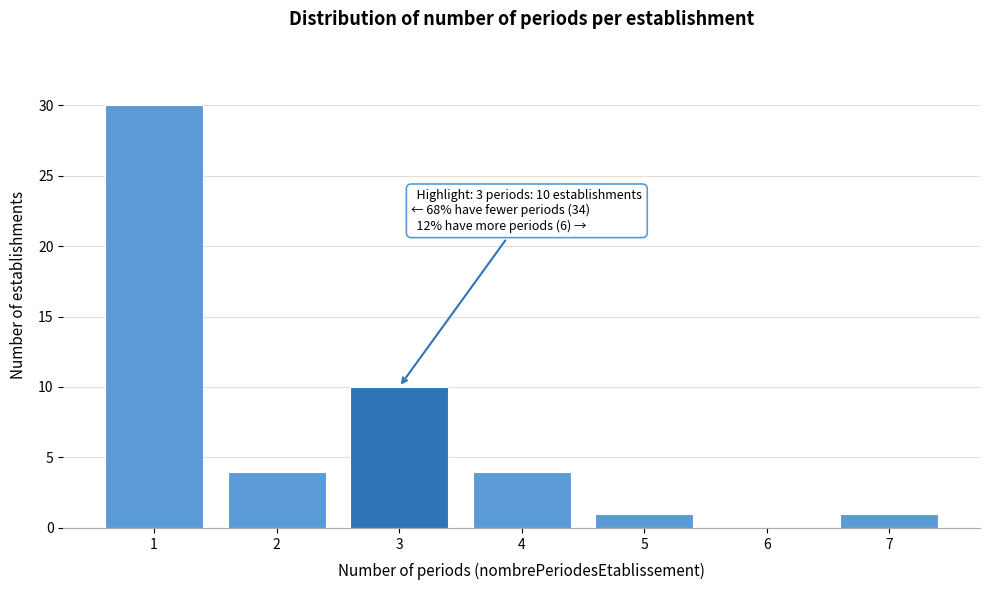

True or false: the data shows -15 at 6.

False